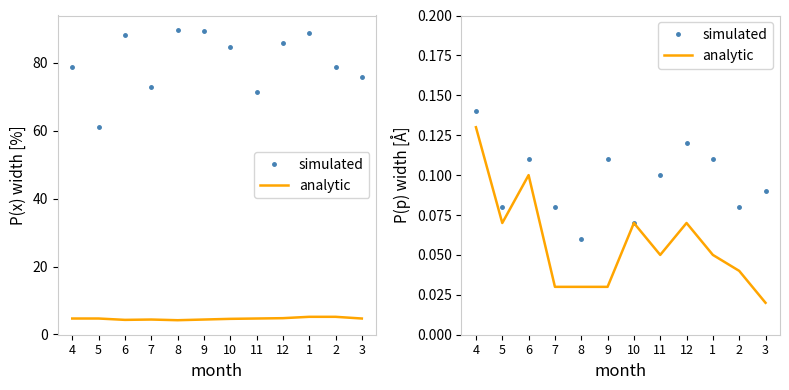

Which category has the lowest value in the analytic series?

3